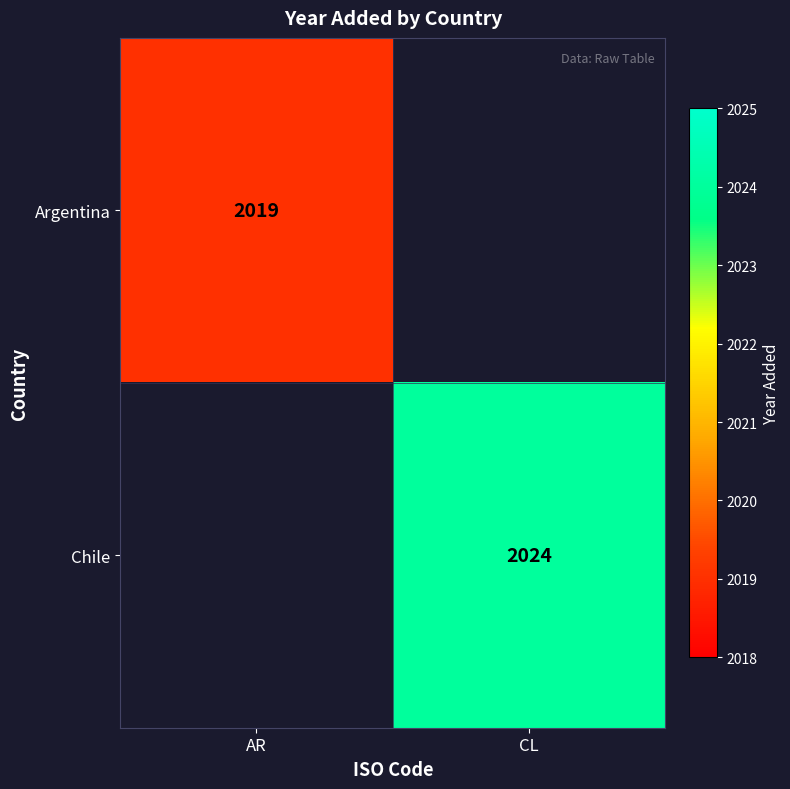

How many categories are shown in the chart?

2